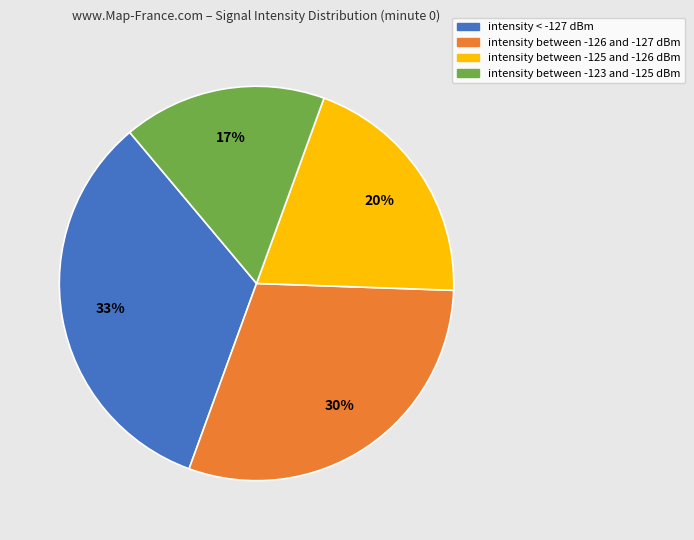

Does any single category account for the majority?

No